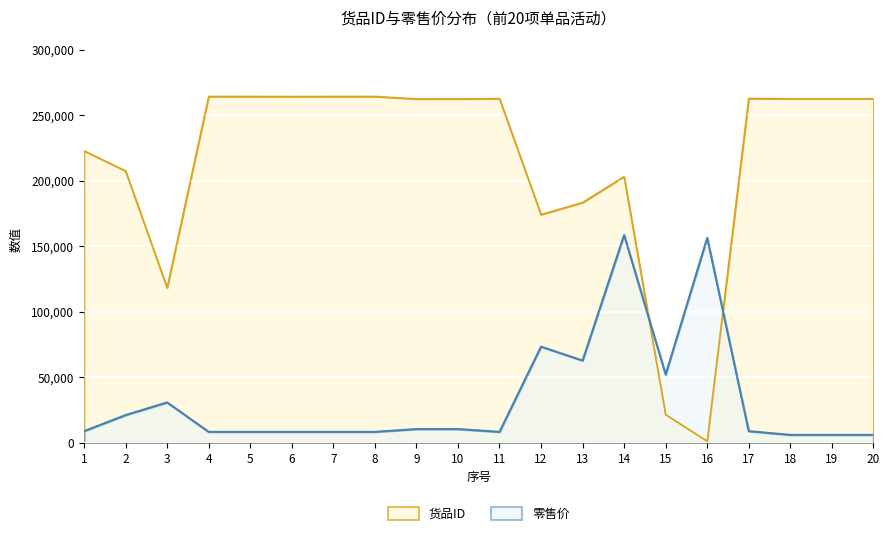

Reading left to right, list all the values displayed in this chart.

货品ID: 222840.0	207551.0	118337.0	264372.0	264371.0	264297.0	264374.0	264373.0	262501.0	262507.0	262740.0	174232.0	183439.0	203191.0	21580.0	1285.0	262798.0	262630.0	262632.0	262629.0
零售价: 8942.6	21238.6	30873.2	8410.3	8410.3	8410.3	8410.3	8410.3	10539.5	10539.5	8410.3	73456.9	62811.0	158624.4	52165.1	156495.2	8942.6	6121.4	6121.4	6121.4